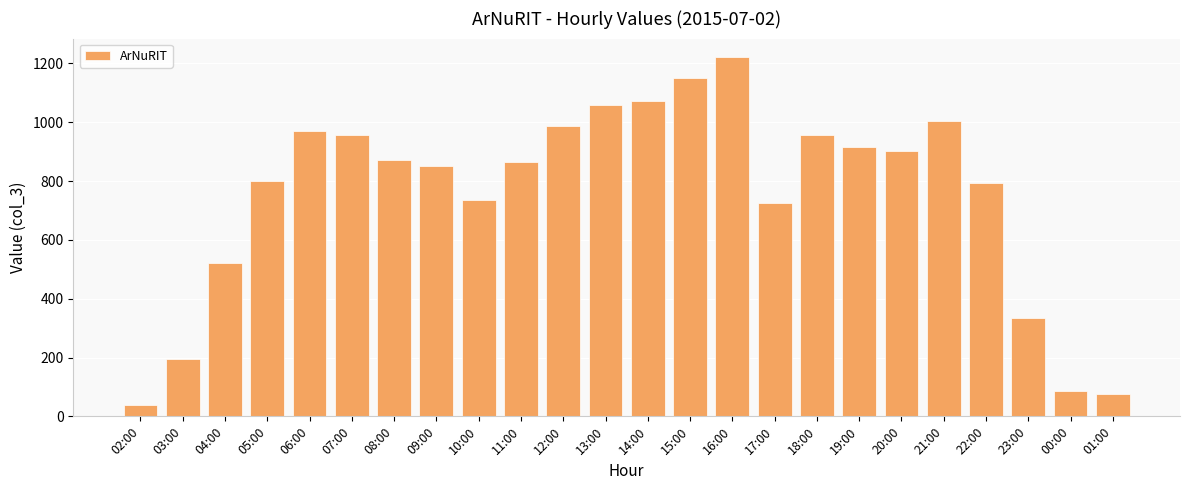

Between 17:00 and 16:00, which is larger?

16:00